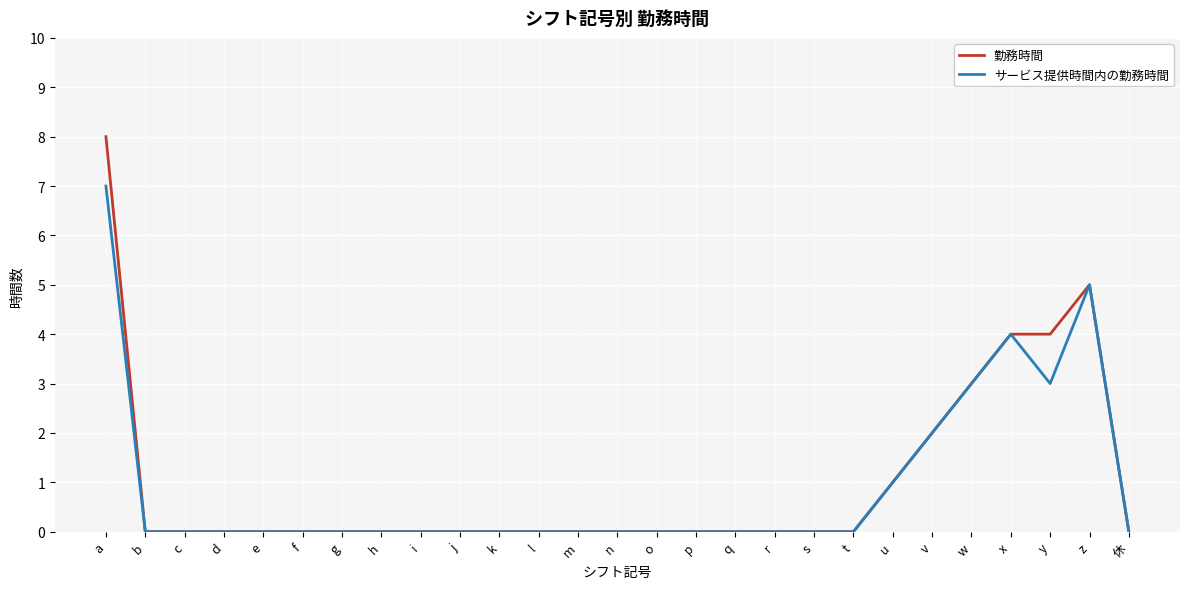

Which series has the largest range (max minus min)?

勤務時間